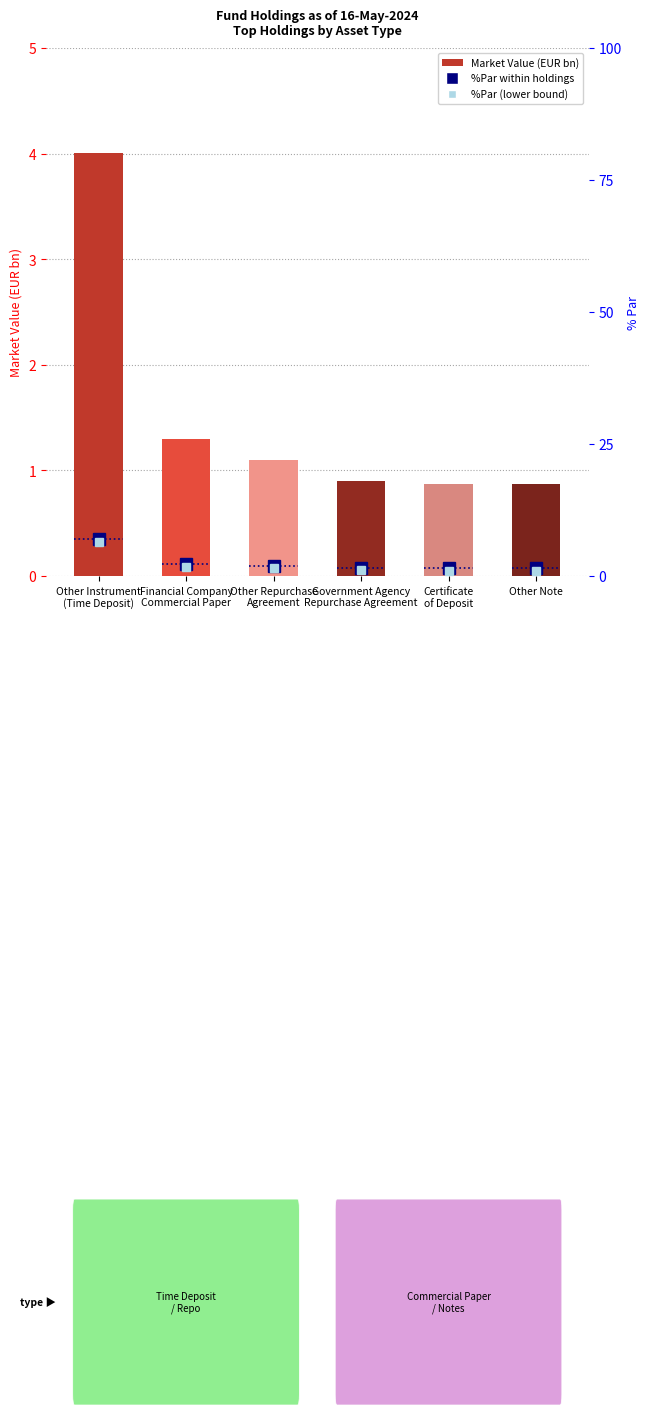

What is the highest value of the %Par (lower bound) series?

6.5